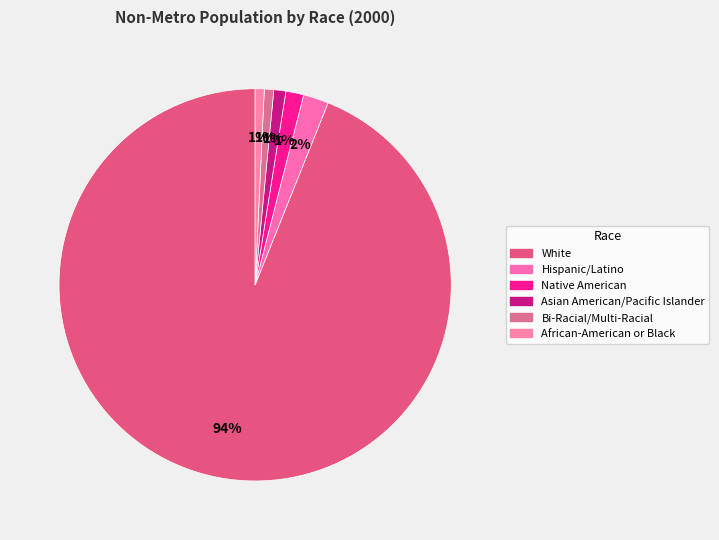

Count the number of slices in the pie.

6